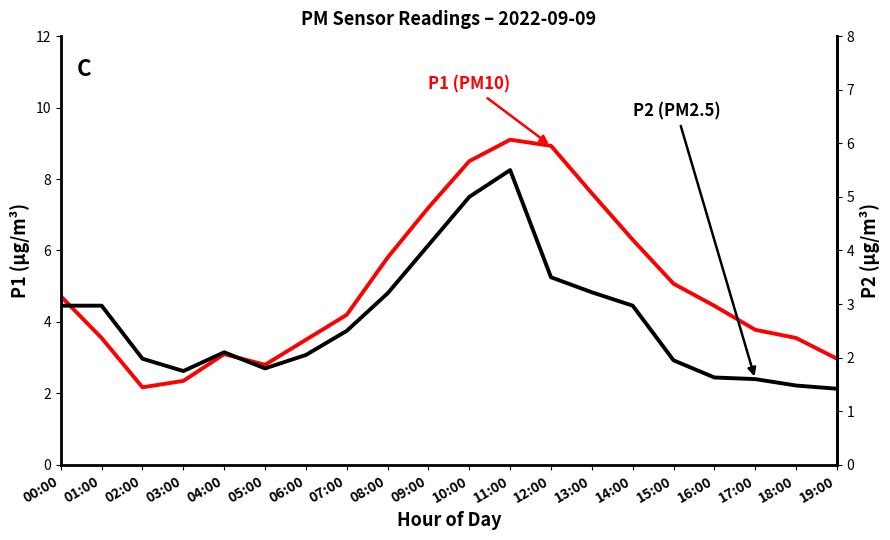

The P1 (PM10) series shows 1.5 at 09:00. True or false?

False